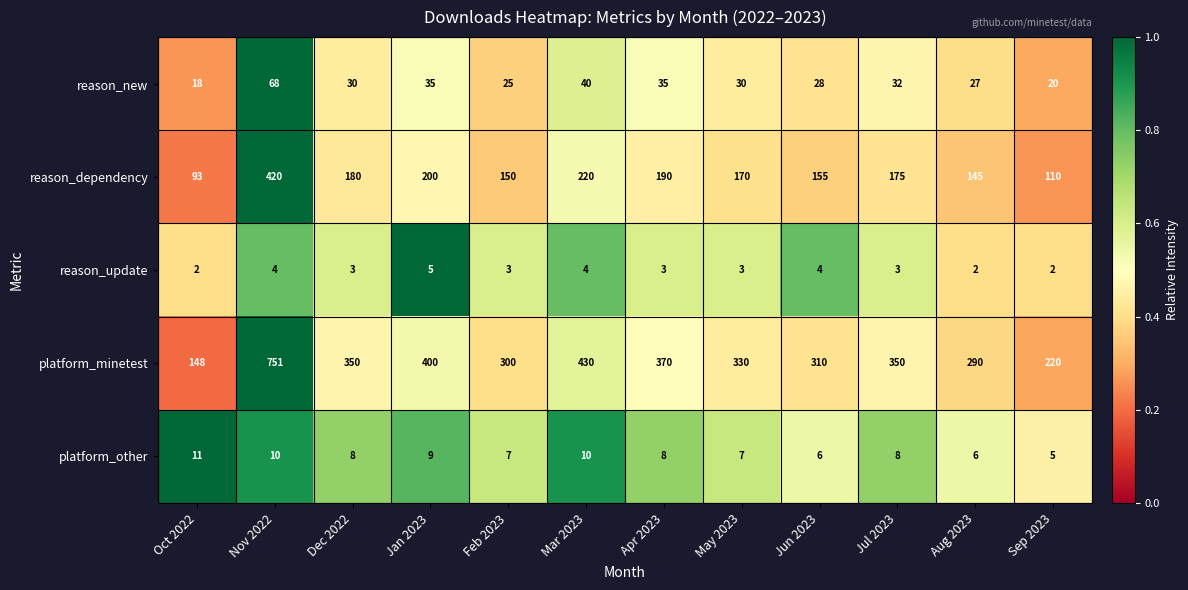

At which category is the sum across all series the highest?

Nov 2022